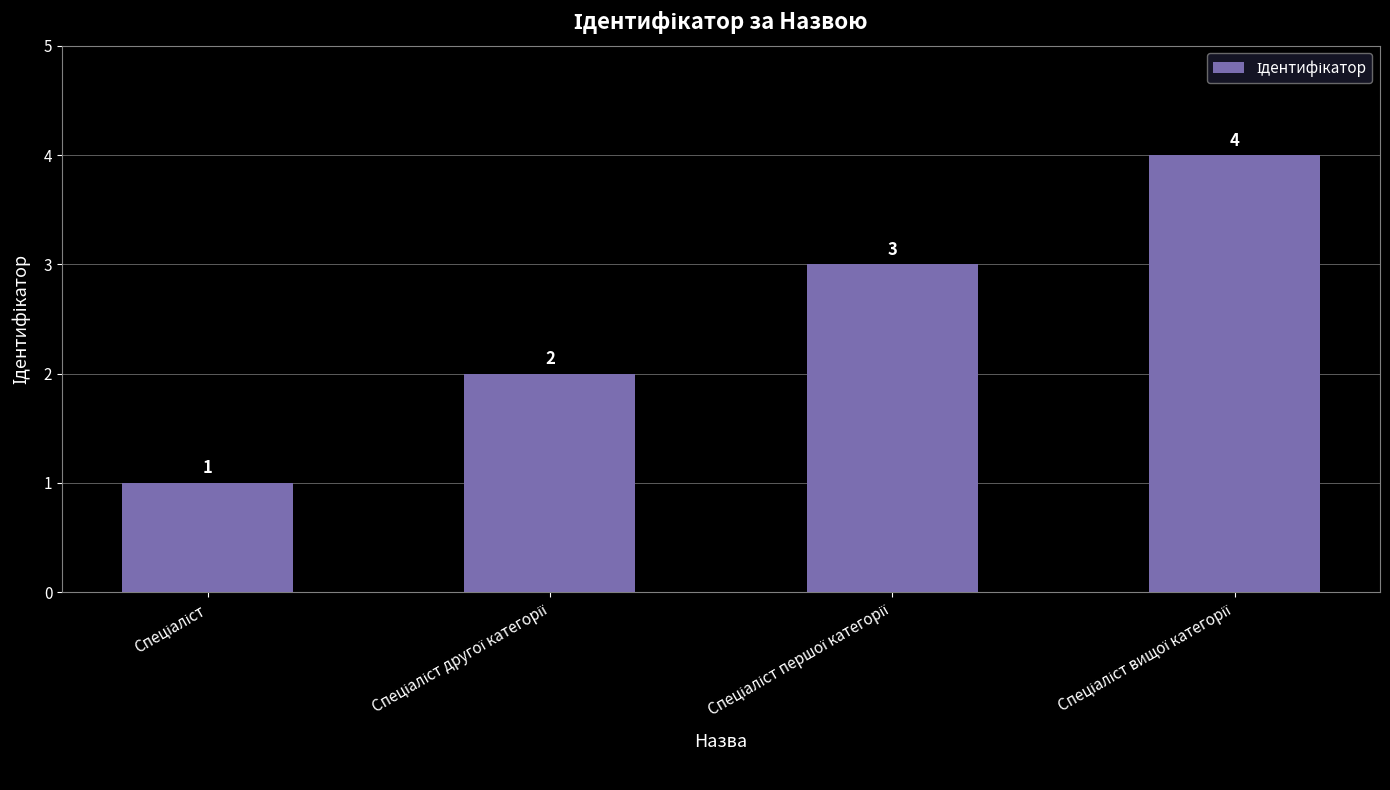

What is the maximum value shown in the chart?

4